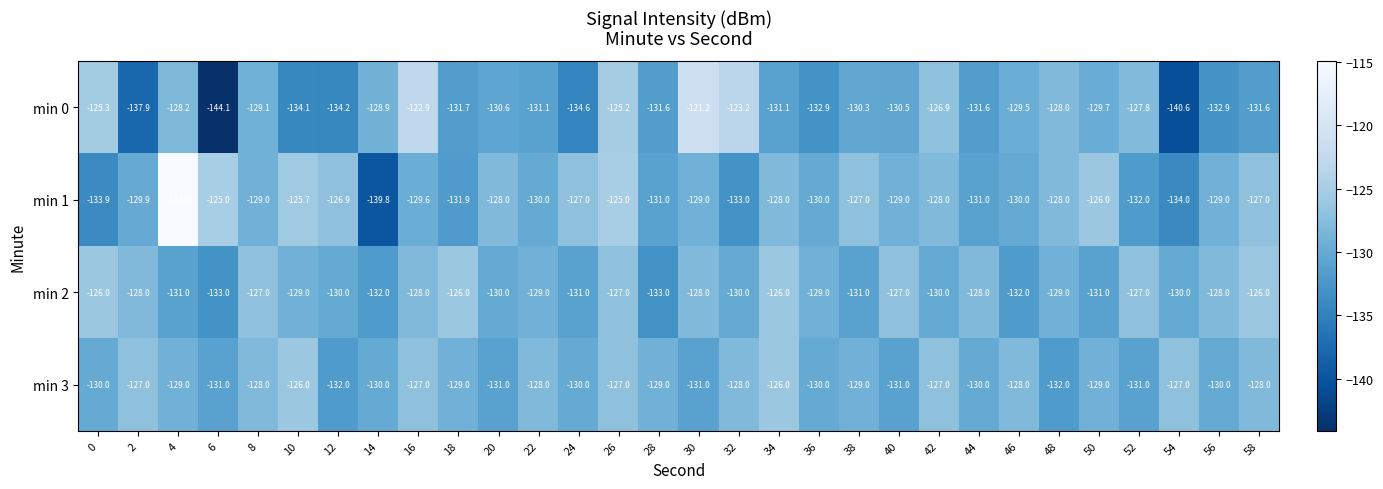

True or false: min 0 has a value of -61.6 at 52.

False